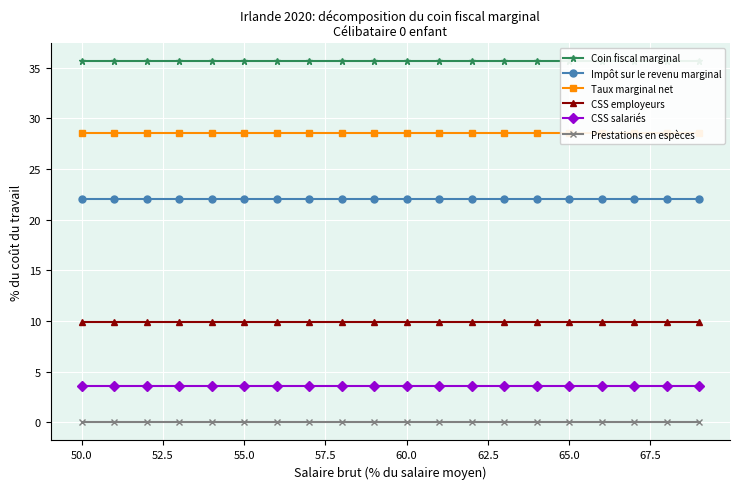

True or false: CSS salariés and Coin fiscal marginal intersect in this chart.

False